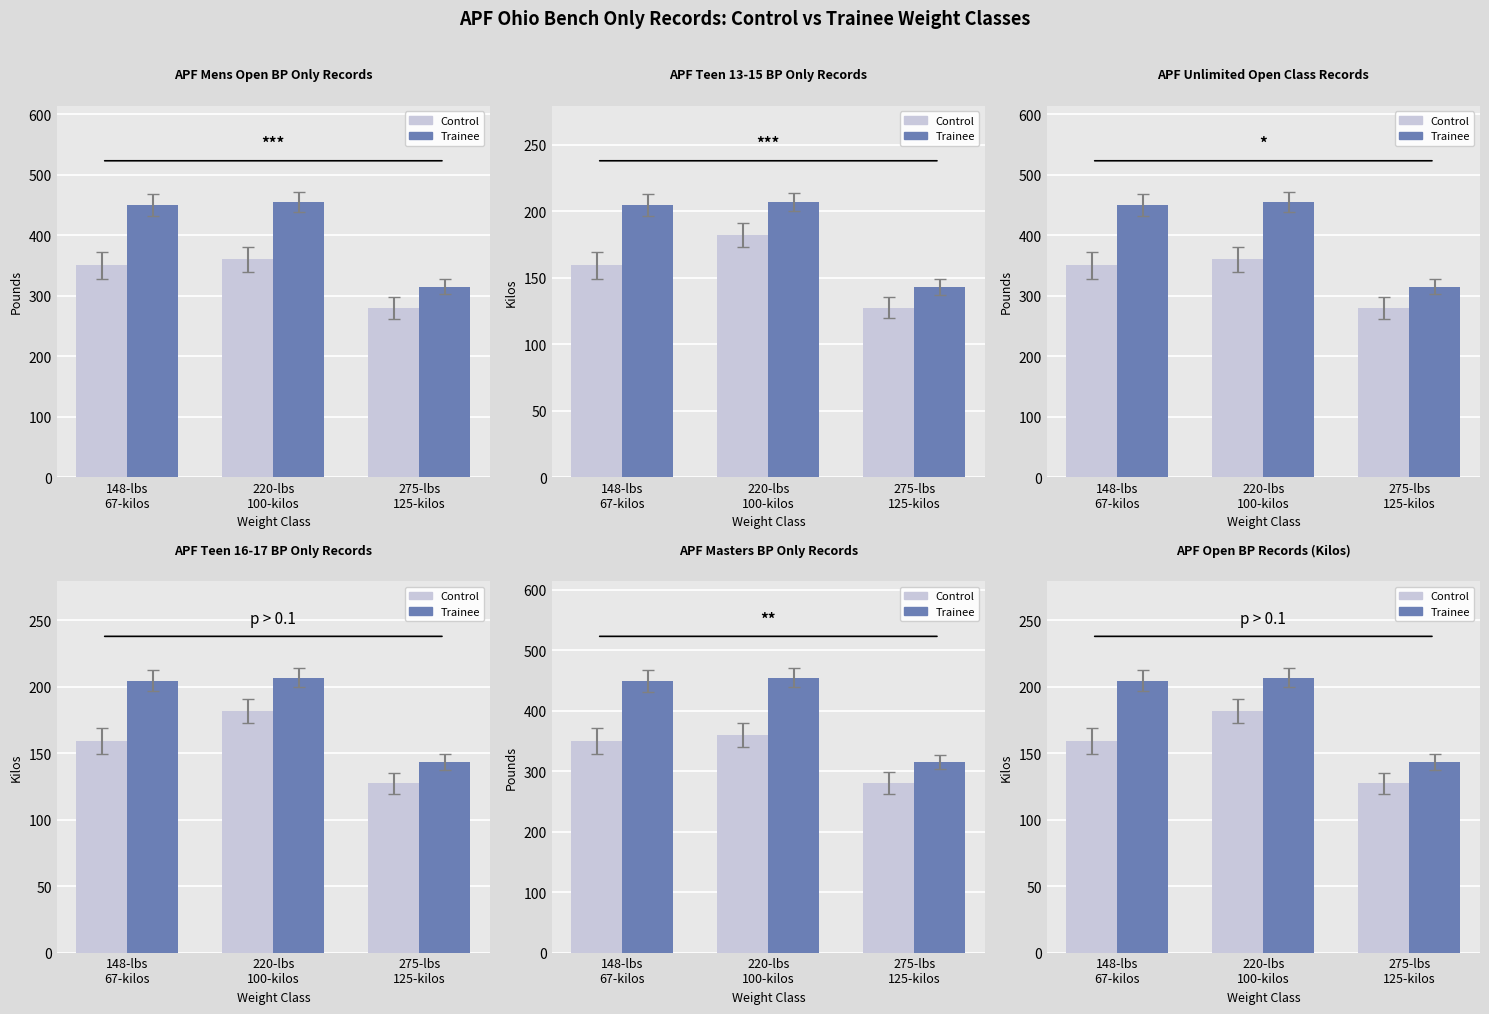

At how many categories does at least one series exceed 139?

3